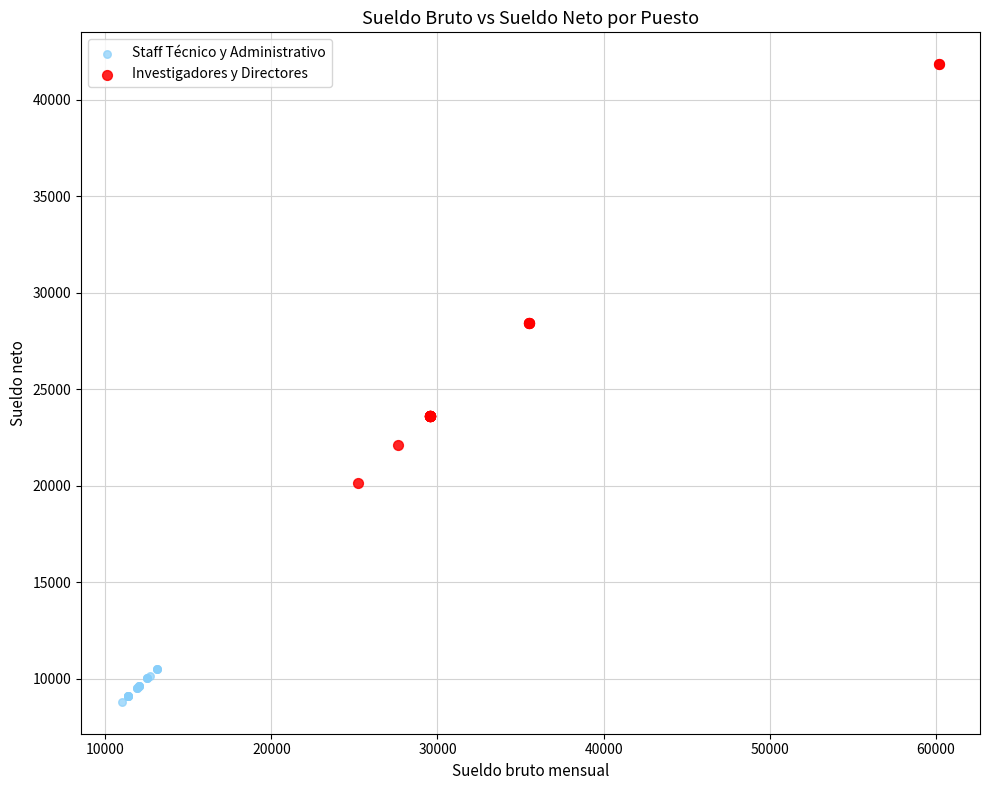

Which series has the widest spread of Y values?

Investigadores y Directores